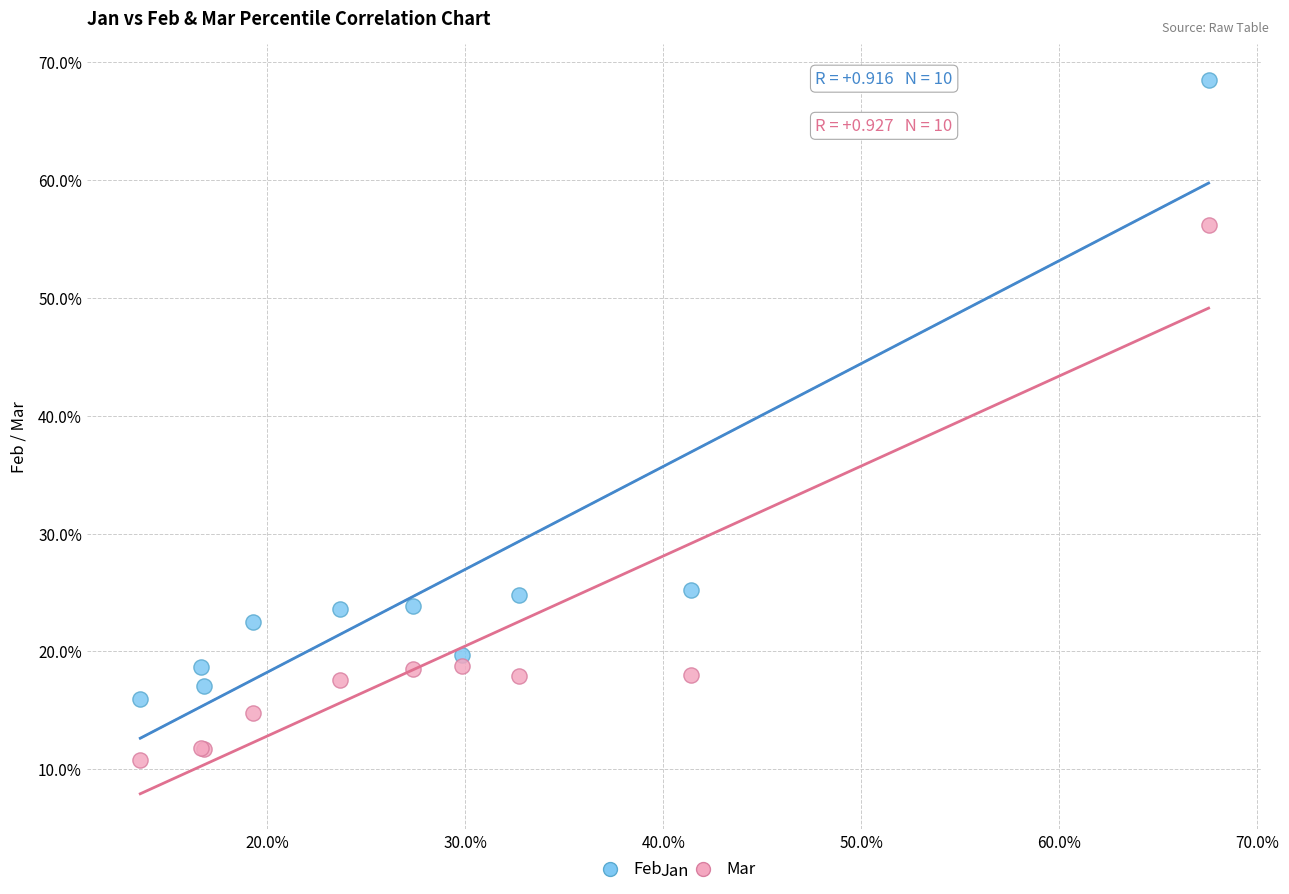

What are all the series names shown in the legend?

Feb, Mar